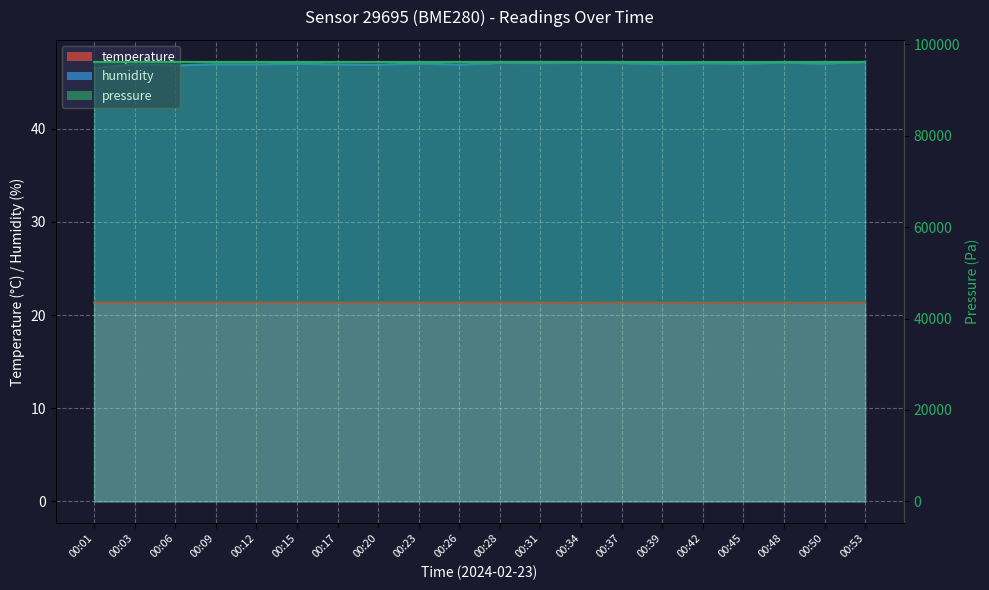

Which label corresponds to the largest value in the chart?

00:03